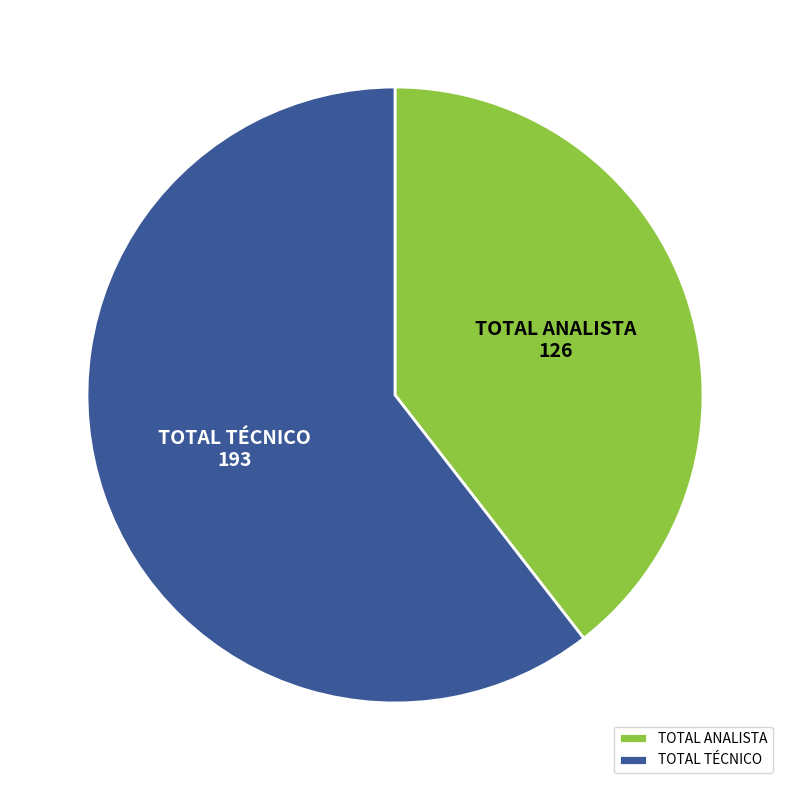

How many slices are in this pie chart?

2